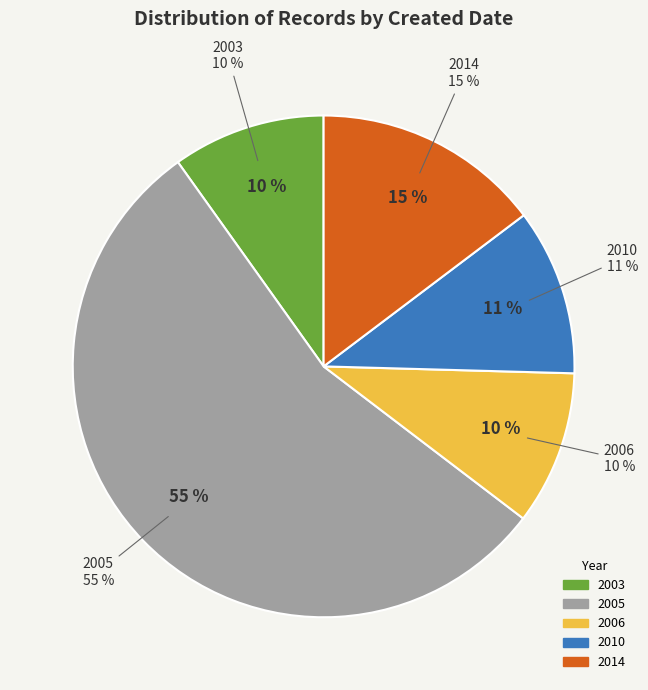

Is 2005-10-10 the majority of the pie?

No